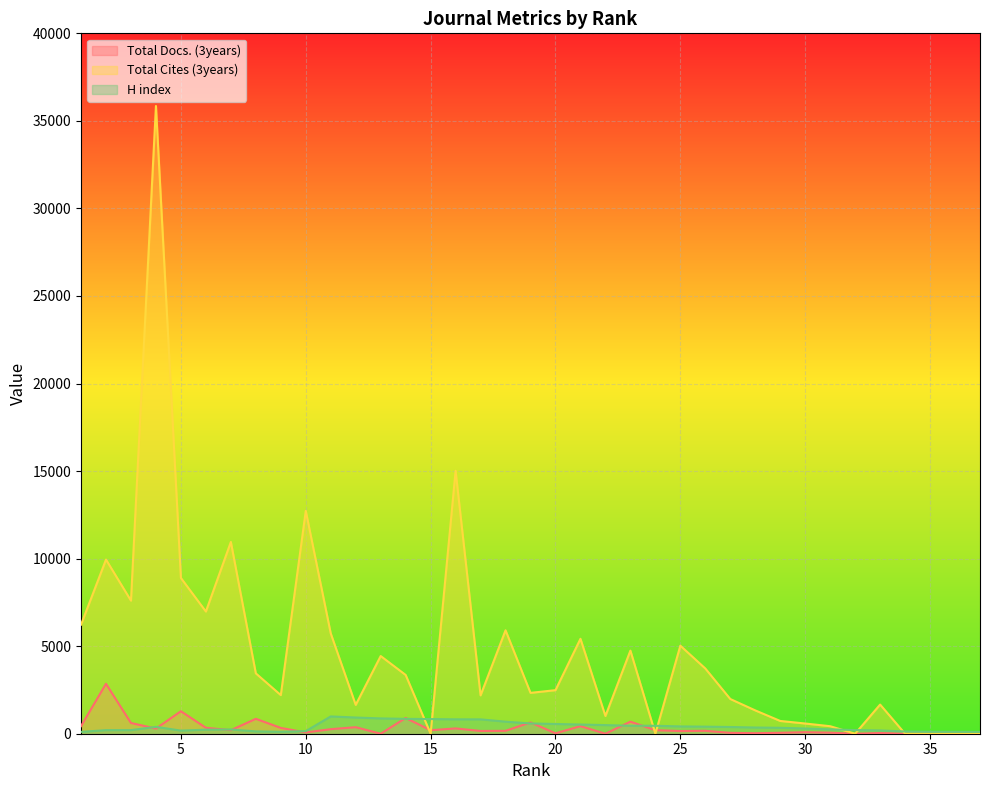

The value of Total Docs. (3years) at 8 is 850. True or false?

True